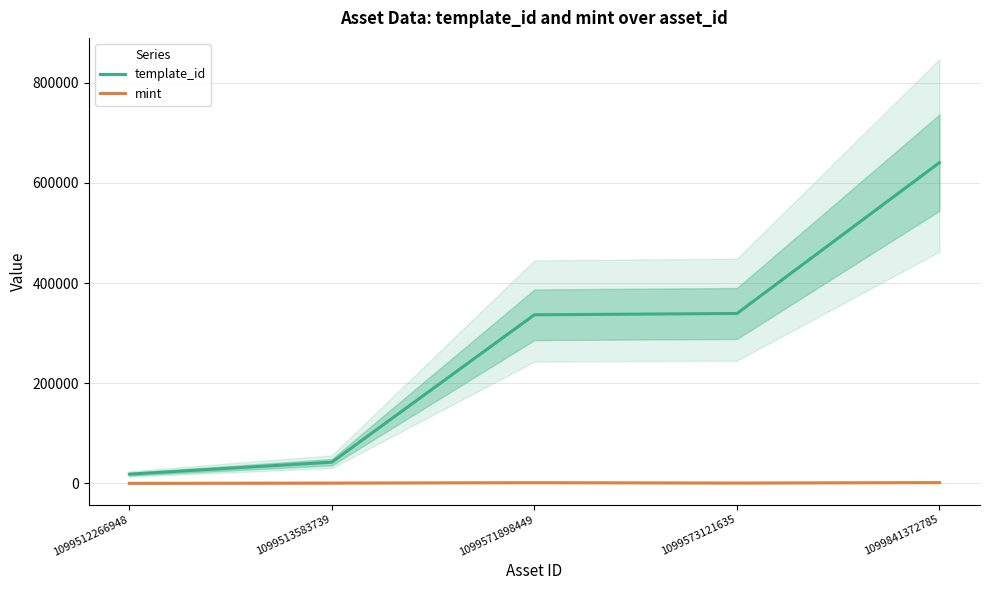

Which has a higher value, 1099841372785 or 1099573121635?

1099841372785